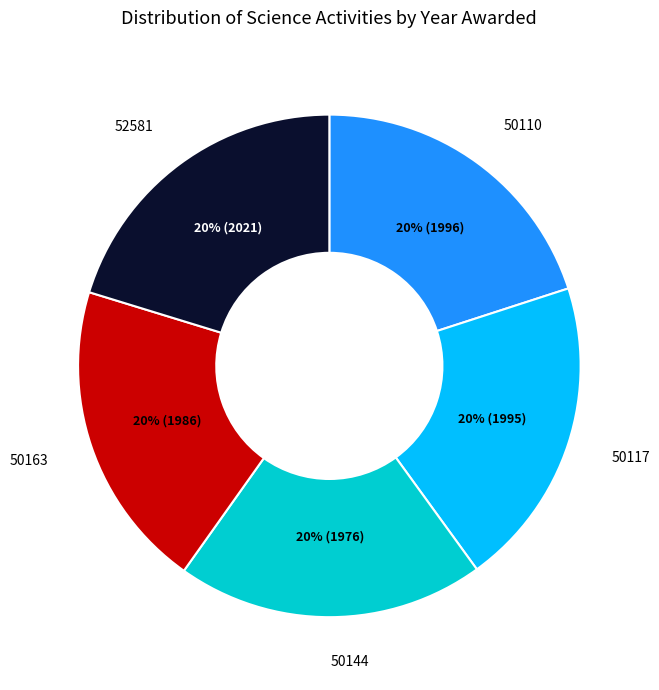

Does 50163 account for over 50% of the chart?

No